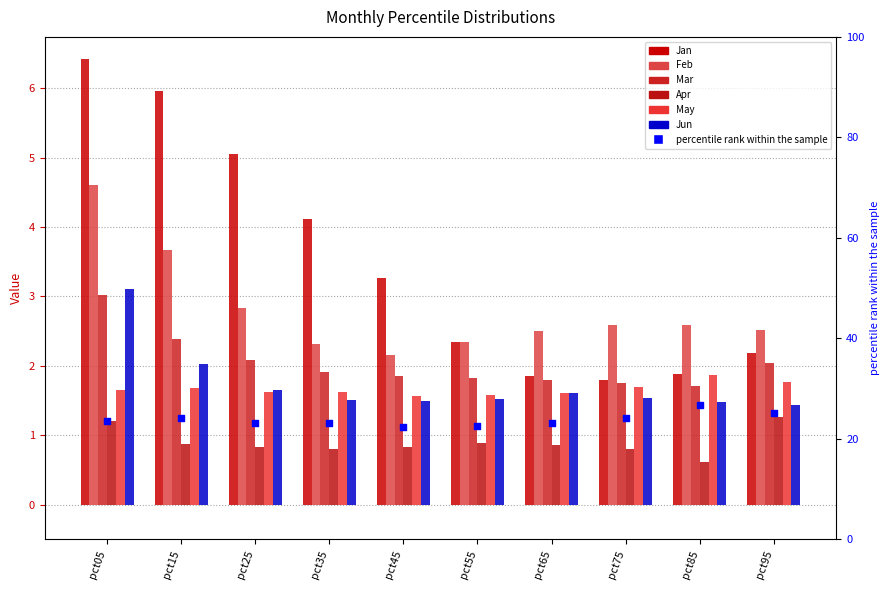

Which series has the largest Y range (max minus min)?

Jan